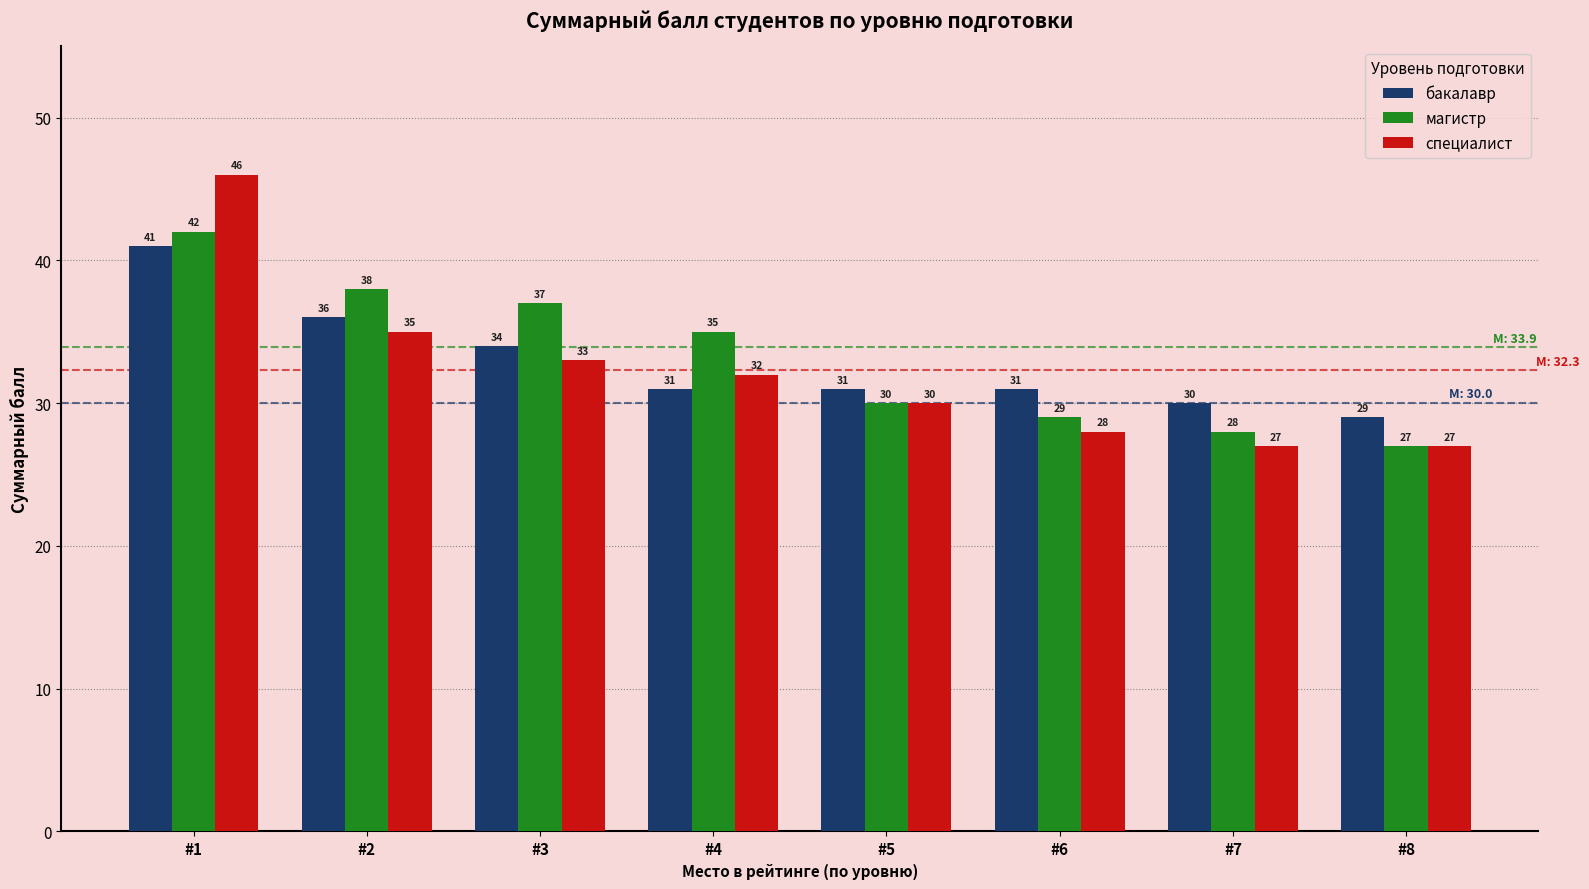

Rank the series by their average value, from highest to lowest.

магистр, бакалавр, специалист